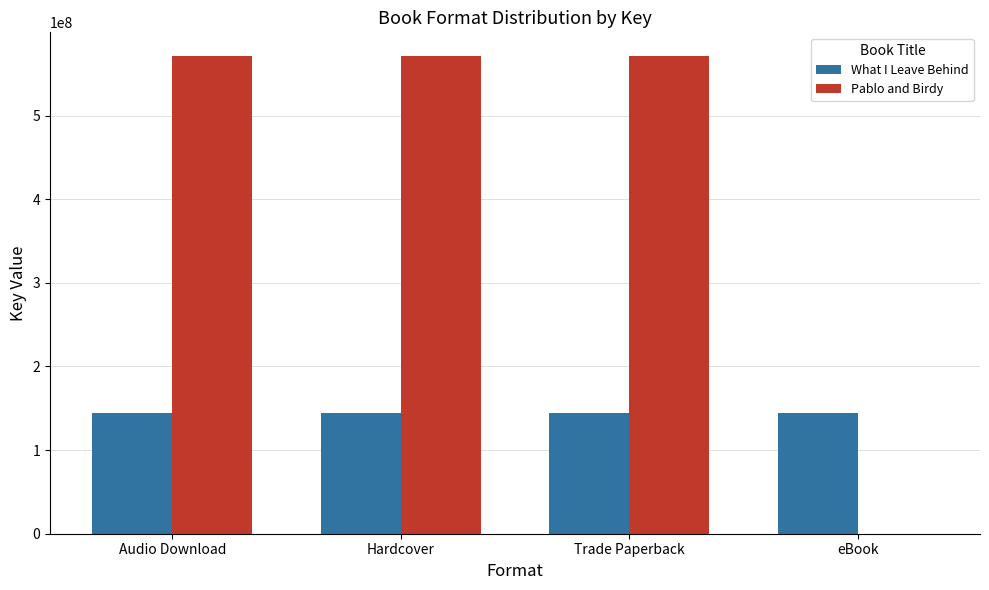

What is the maximum value for What I Leave Behind?

144019265